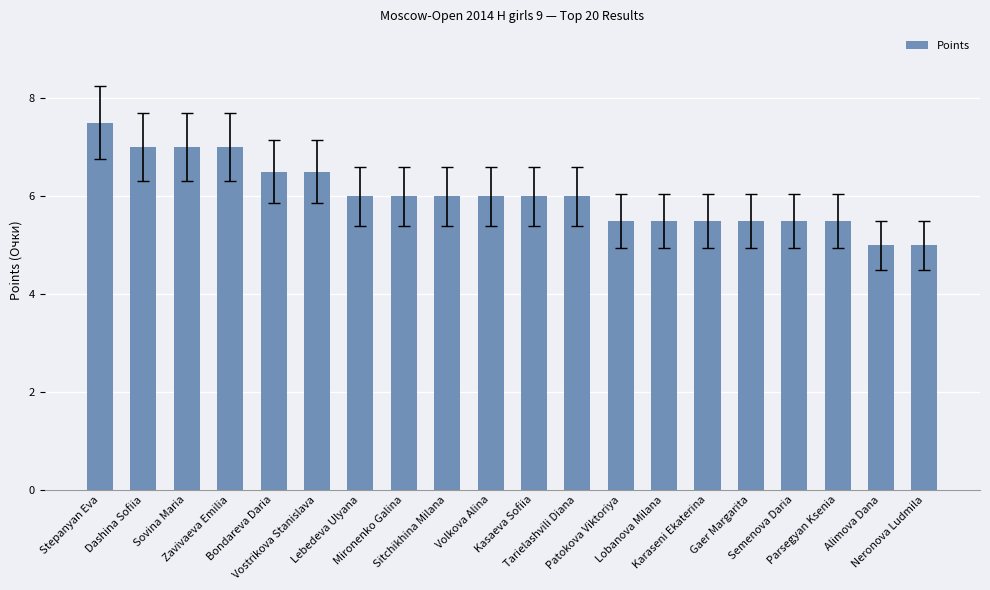

What is the change in value from Zavivaeva Emilia to Alimova Dana?

-2.0